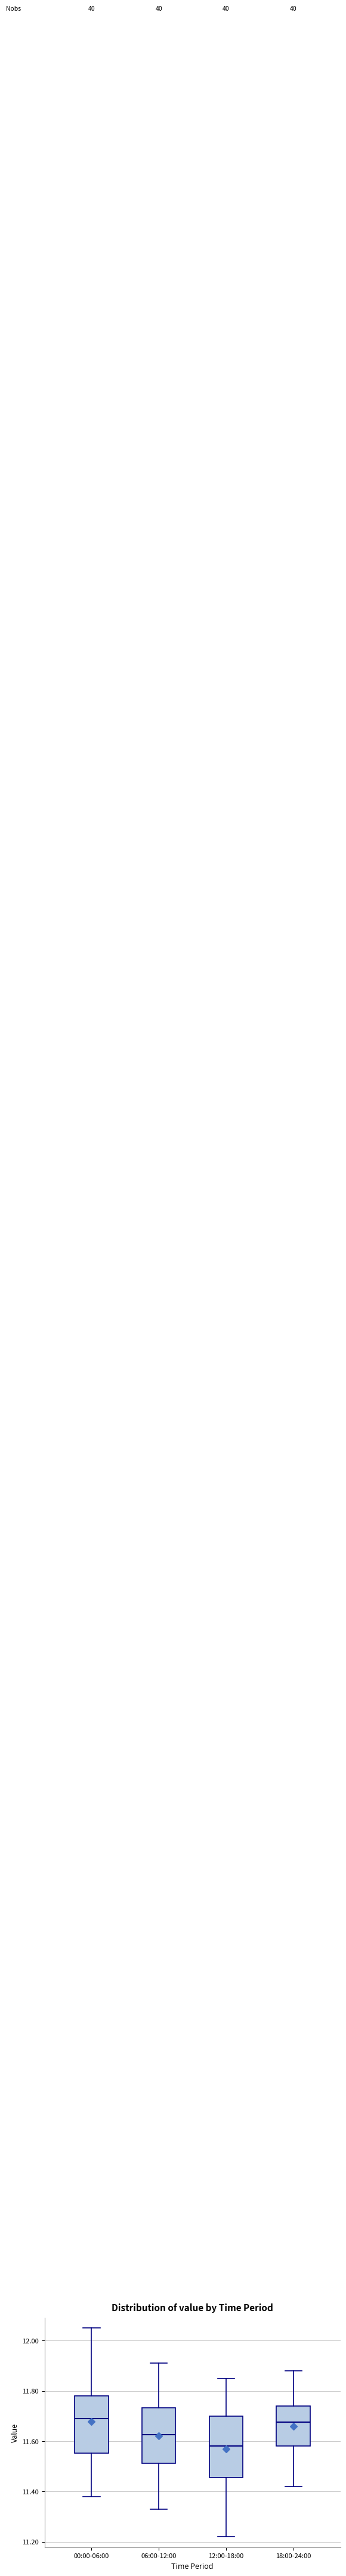

Which box has the lowest median line?

12:00-18:00